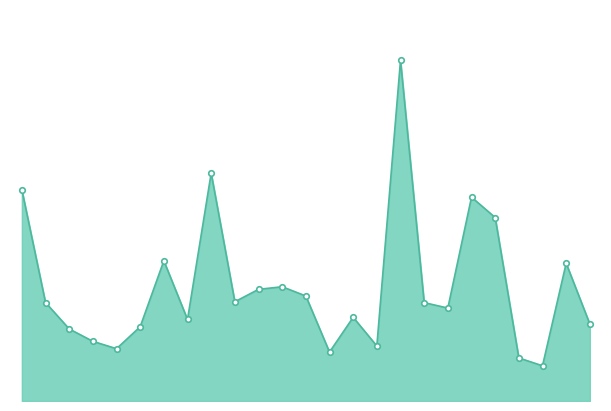

How many lines are shown in the chart?

1